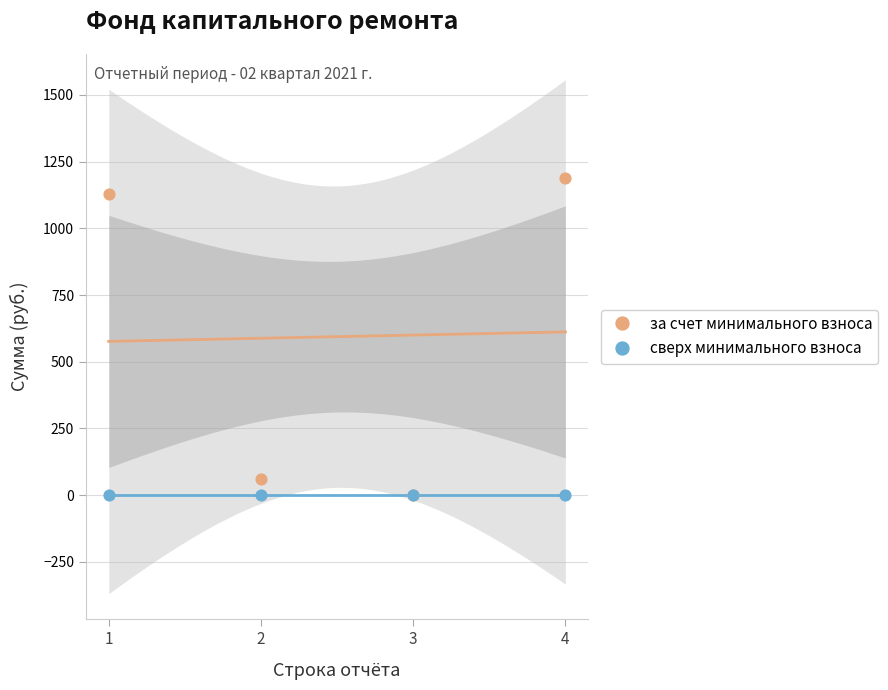

Which series reaches the maximum Y coordinate?

за счет минимального взноса